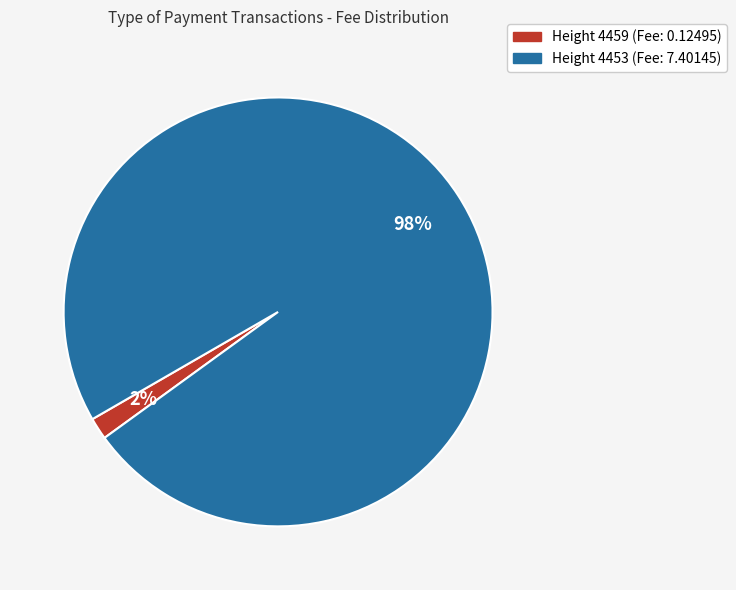

To the nearest percent, what is the combined percentage of Height 4459 (Fee: 0.12495) and Height 4453 (Fee: 7.40145)?

100%